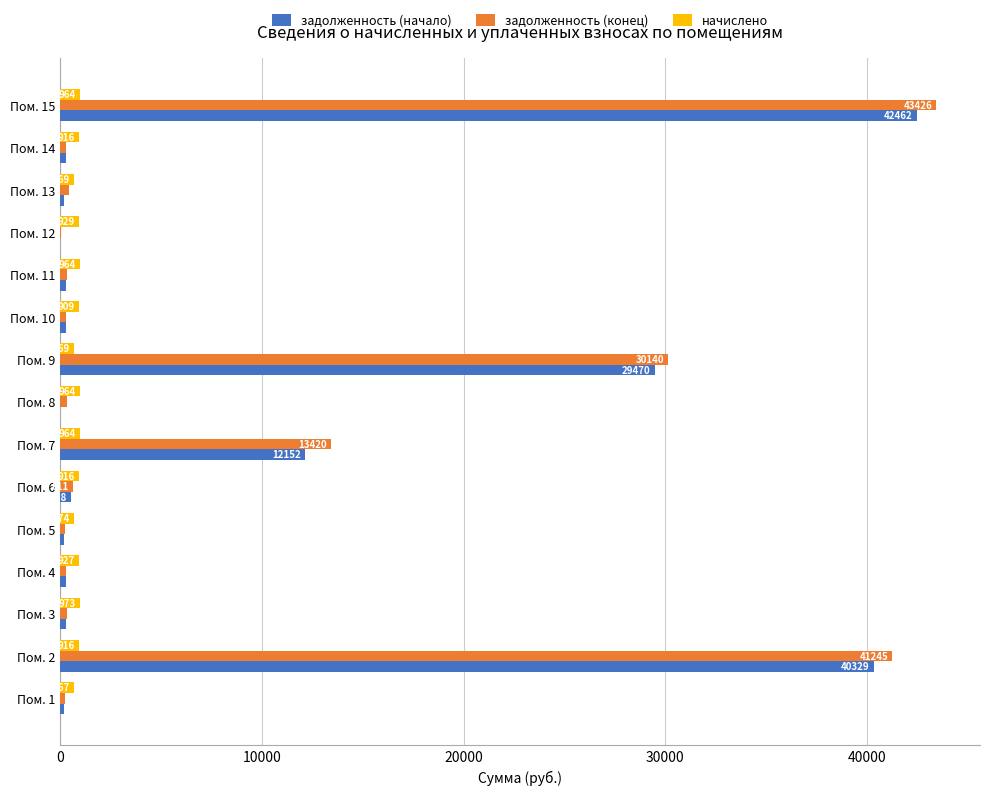

Where is начислено nearest to the value 820?

Пом. 10